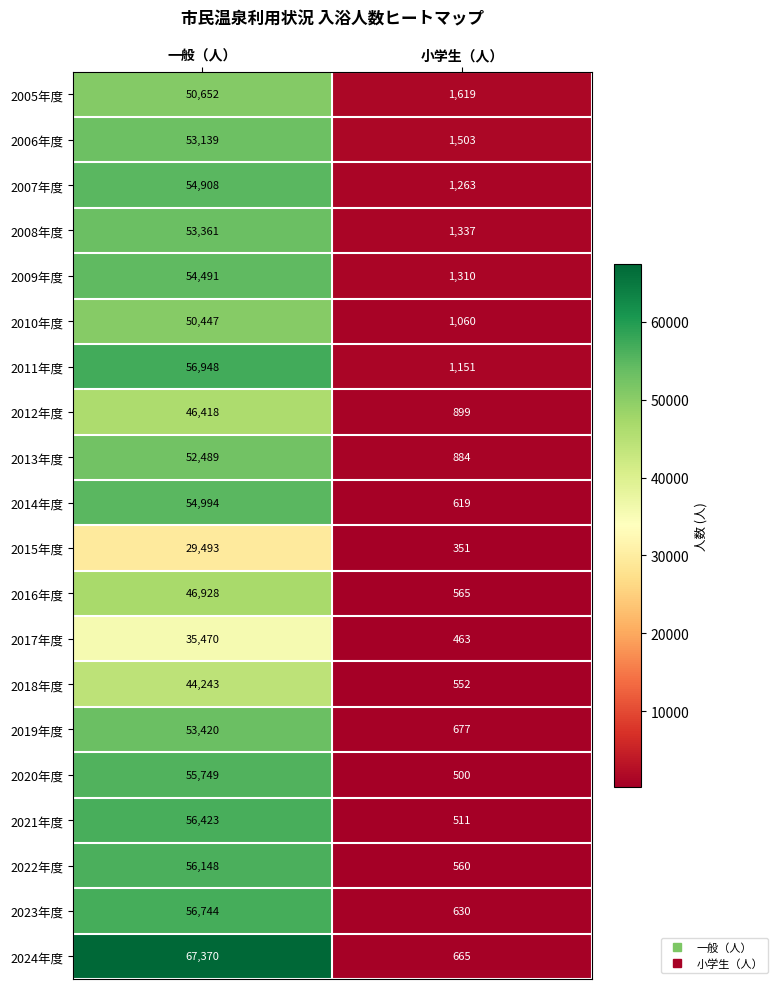

What is the spread (max minus min) of values at 一般（人）?

37877